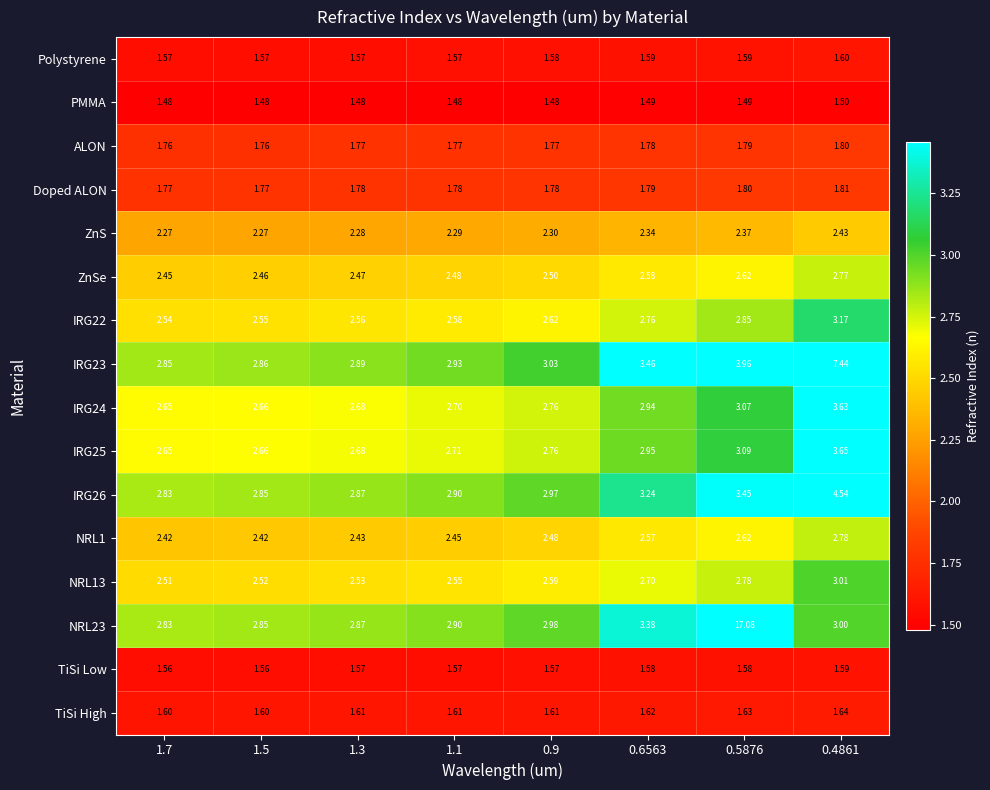

Is the value of IRG23 at 1.5 greater than the value of NRL23 at 0.4861?

No